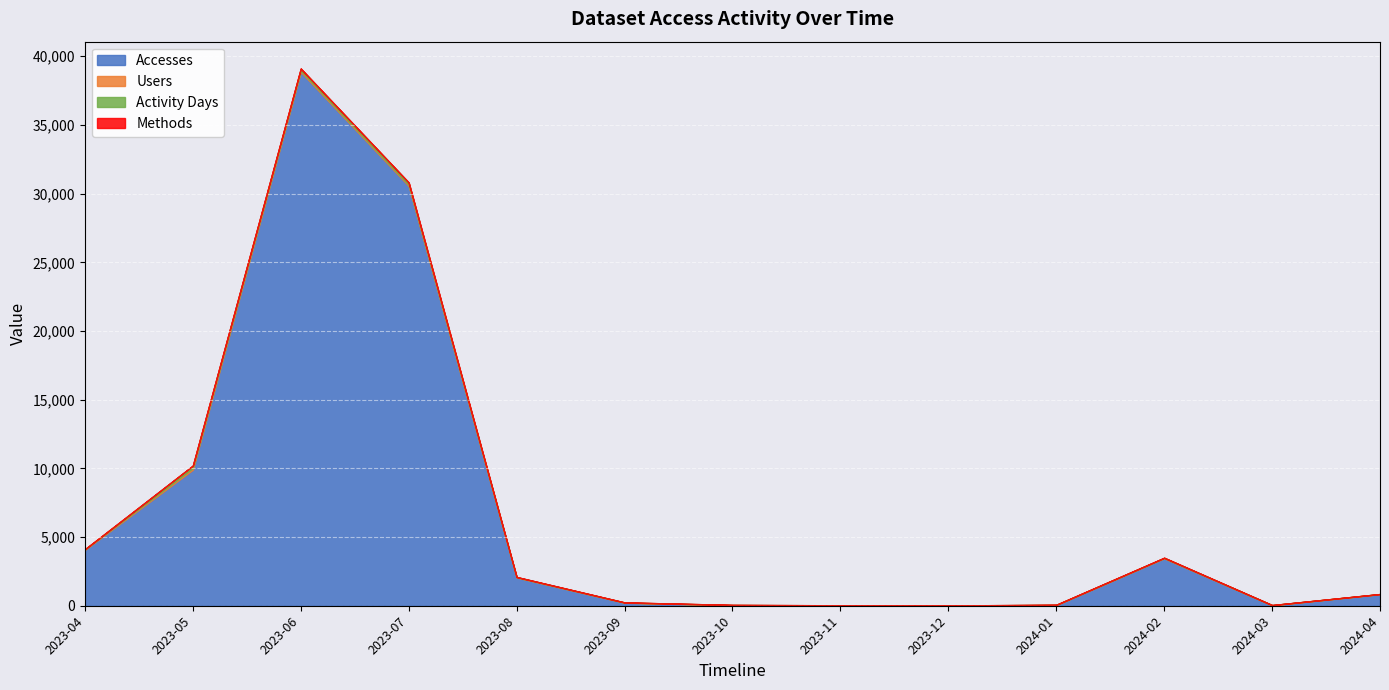

Reading left to right, what are all the values shown in this chart?

Accesses: 4072	9898	38863	30557	2059	220	38	20	11	50	3456	37	844
Users: 20	128	94	82	10	10	11	6	5	9	15	5	4
Activity Days: 24	175	148	172	23	11	11	6	6	10	22	6	4
Methods: 2	2	2	2	2	2	1	1	1	1	2	1	2